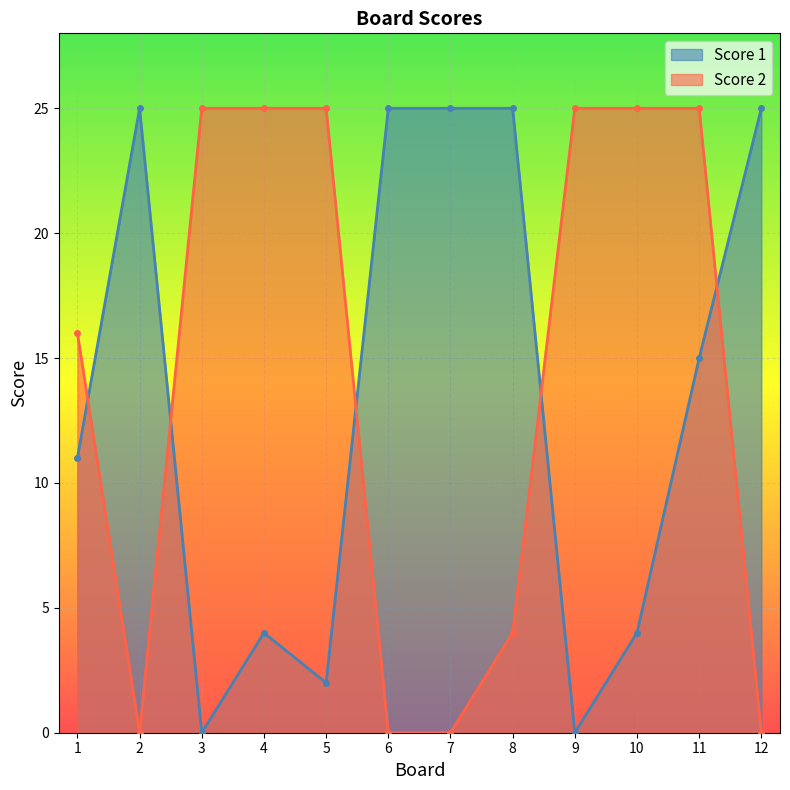

What is the highest value of the Score 1 series?

25